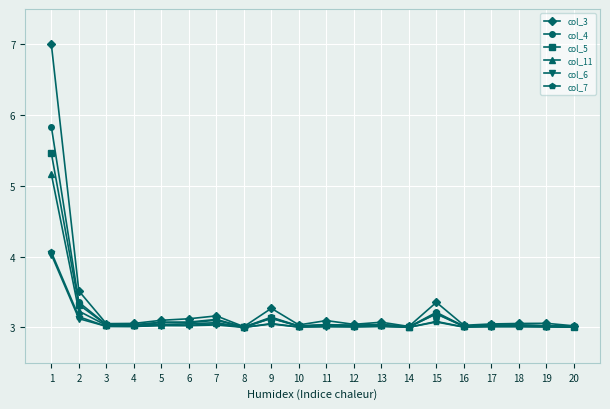

Does the chart have visible grid lines?

Yes